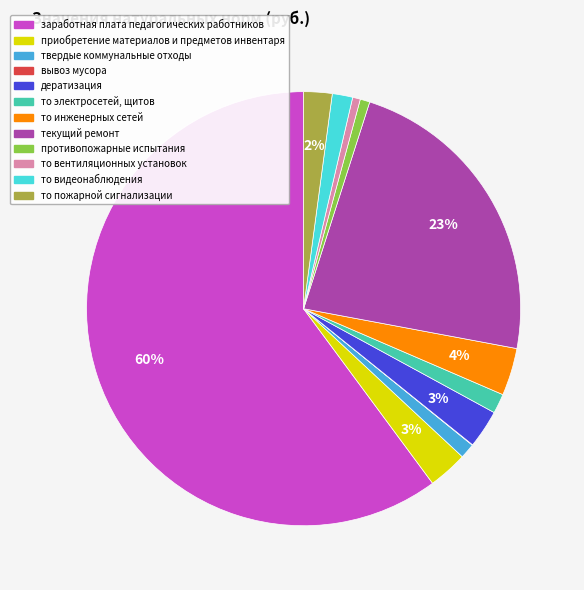

What is the largest slice in the pie chart?

заработная плата педагогических работников